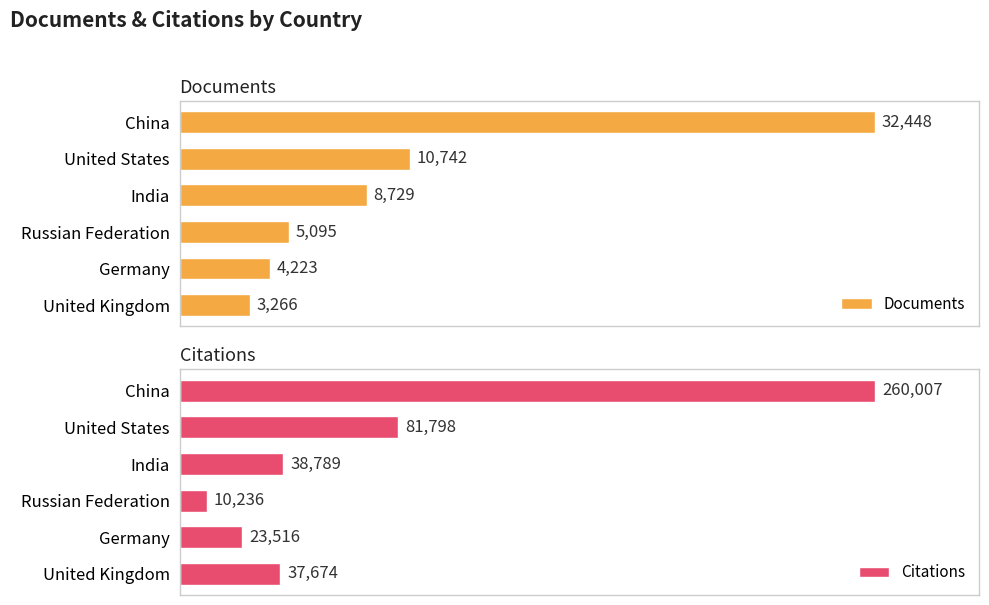

At which label is Citations closest to 135121?

United States